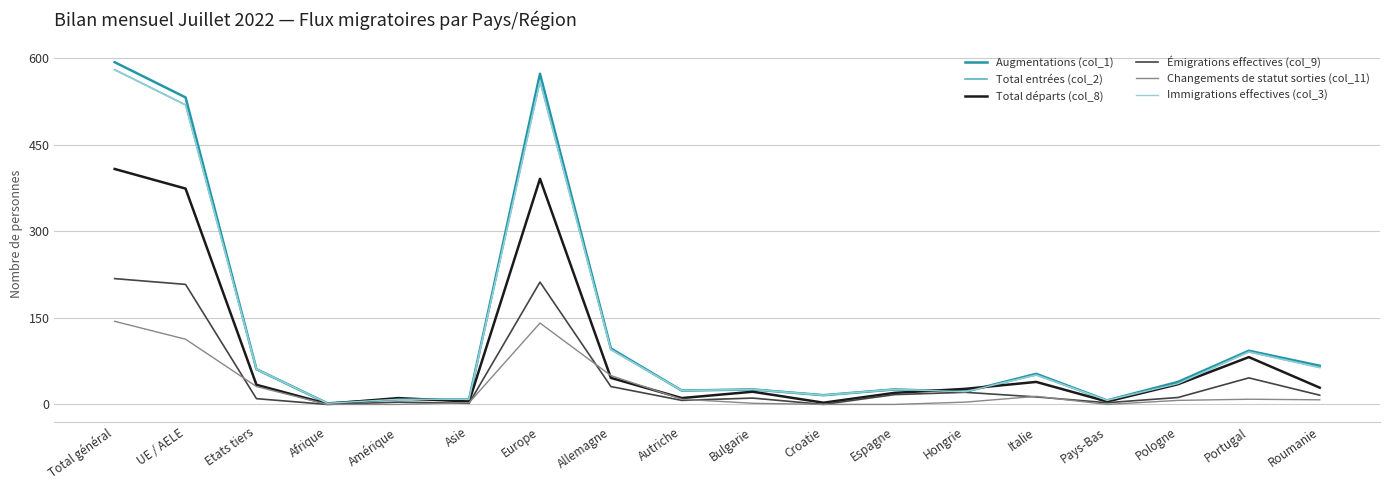

Reading left to right, transcribe all the data shown in this chart.

Augmentations (col_1): Total général=593	UE / AELE=532	Etats tiers=61	Afrique=2	Amérique=9	Asie=9	Europe=573	Allemagne=97	Autriche=24	Bulgarie=26	Croatie=16	Espagne=26	Hongrie=22	Italie=53	Pays-Bas=7	Pologne=39	Portugal=93	Roumanie=67
Total entrées (col_2): Total général=580	UE / AELE=519	Etats tiers=61	Afrique=2	Amérique=9	Asie=9	Europe=560	Allemagne=95	Autriche=24	Bulgarie=26	Croatie=16	Espagne=26	Hongrie=22	Italie=51	Pays-Bas=7	Pologne=36	Portugal=91	Roumanie=64
Total départs (col_8): Total général=408	UE / AELE=374	Etats tiers=34	Afrique=1	Amérique=11	Asie=5	Europe=391	Allemagne=46	Autriche=11	Bulgarie=22	Croatie=3	Espagne=20	Hongrie=27	Italie=39	Pays-Bas=5	Pologne=35	Portugal=82	Roumanie=29
Émigrations effectives (col_9): Total général=218	UE / AELE=208	Etats tiers=10	Afrique=0	Amérique=4	Asie=2	Europe=212	Allemagne=31	Autriche=7	Bulgarie=11	Croatie=0	Espagne=17	Hongrie=21	Italie=13	Pays-Bas=3	Pologne=12	Portugal=46	Roumanie=16
Changements de statut sorties (col_11): Total général=144	UE / AELE=113	Etats tiers=31	Afrique=0	Amérique=0	Asie=3	Europe=141	Allemagne=50	Autriche=9	Bulgarie=2	Croatie=0	Espagne=0	Hongrie=4	Italie=14	Pays-Bas=0	Pologne=7	Portugal=9	Roumanie=8
Immigrations effectives (col_3): Total général=580	UE / AELE=519	Etats tiers=61	Afrique=2	Amérique=9	Asie=9	Europe=560	Allemagne=95	Autriche=24	Bulgarie=26	Croatie=16	Espagne=26	Hongrie=22	Italie=51	Pays-Bas=7	Pologne=36	Portugal=91	Roumanie=64